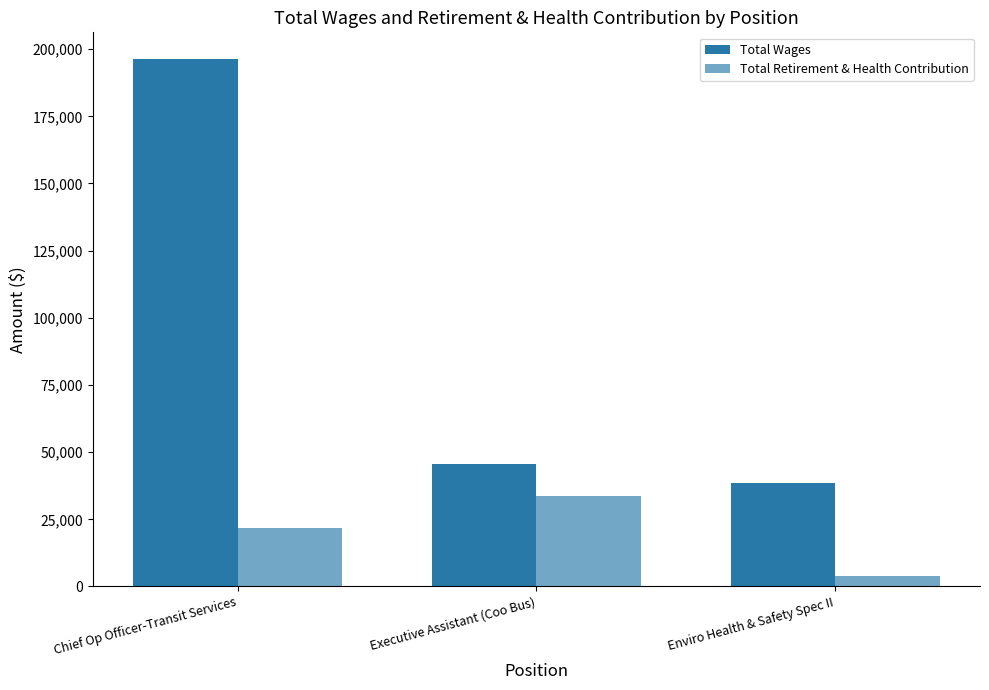

How many data points in Total Wages are less than 45578?

1